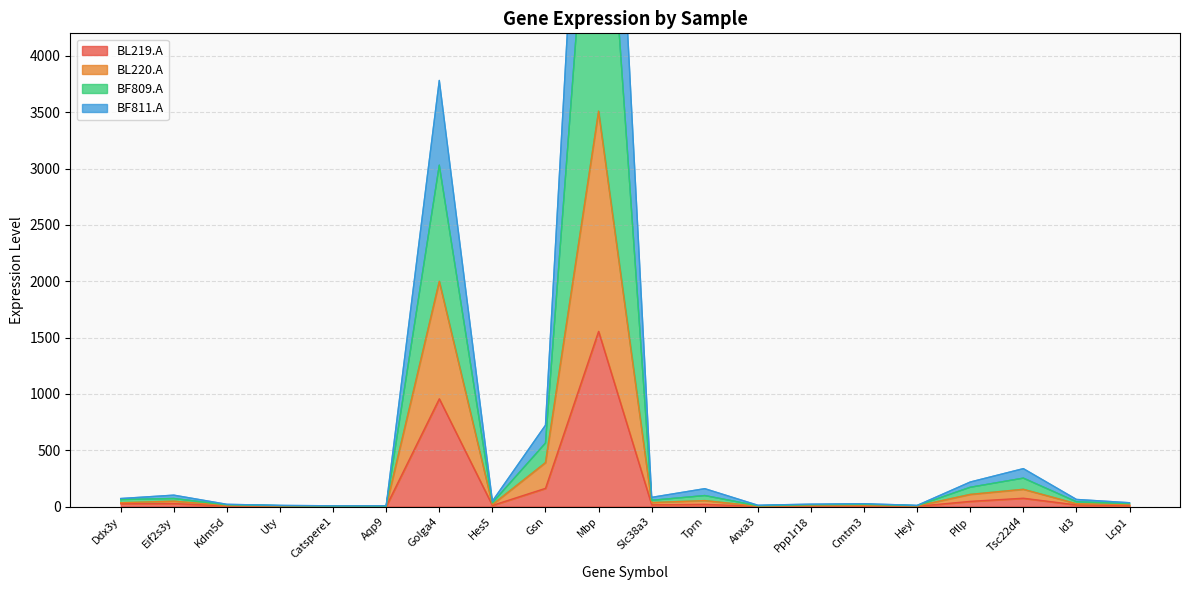

Is the value of BF811.A at Cmtm3 greater than the value of BF809.A at Cmtm3?

No